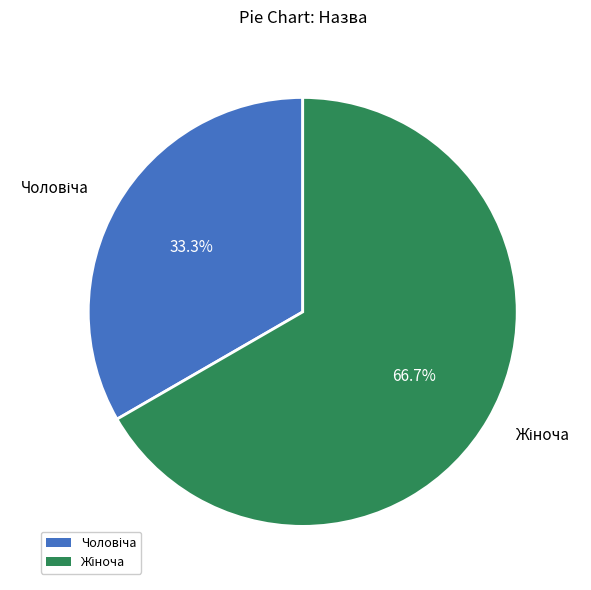

Does any single category account for the majority?

Yes